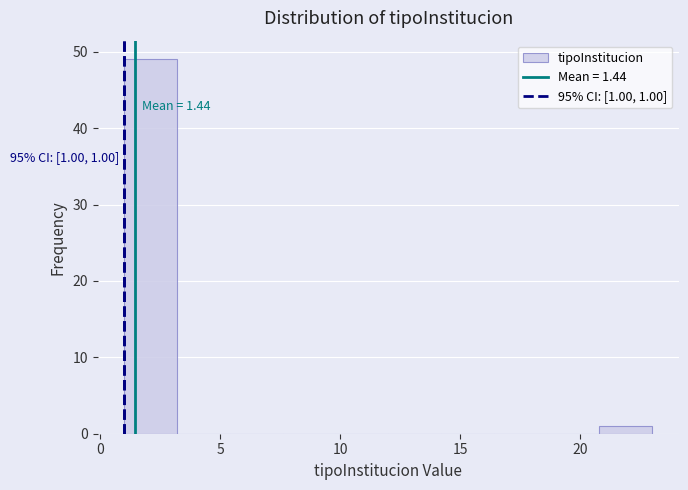

Over which range of the x-axis is the bar tallest?

1.0 to 3.2